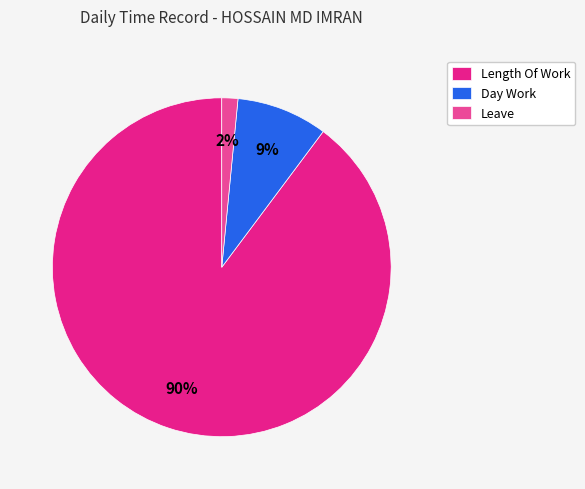

Is it true that Length Of Work is 90% of the pie?

True